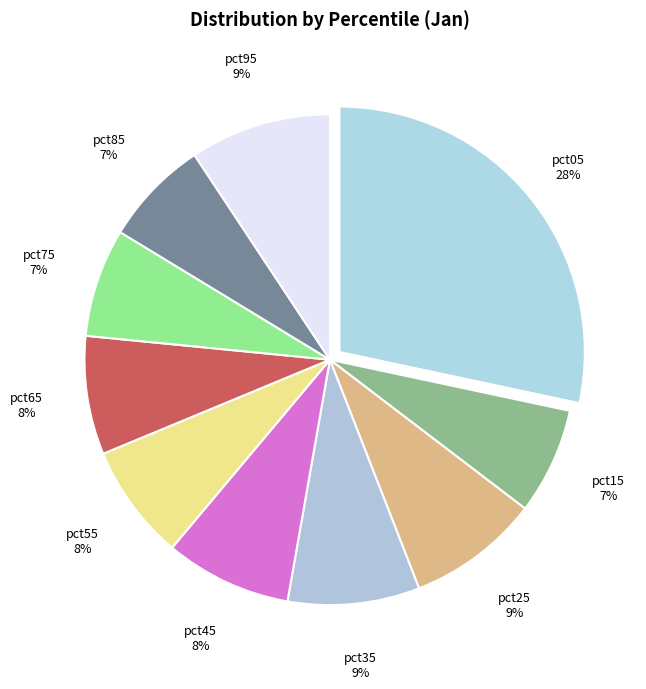

To the nearest percent, what is the difference between the pct05 and pct85 slice percentages?

21%